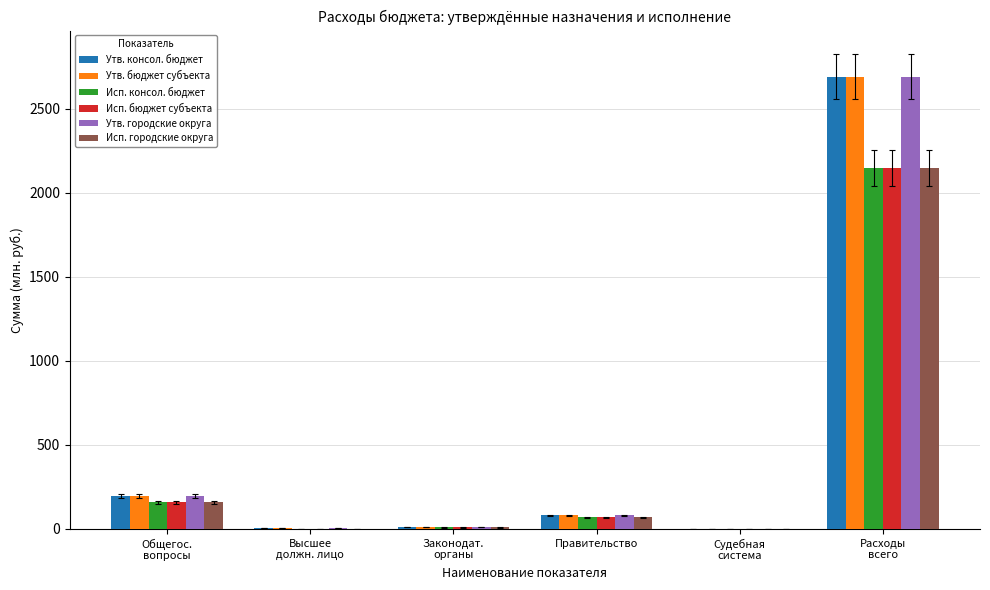

The Утв. городские округа series shows 79.9 at Правительство. True or false?

True